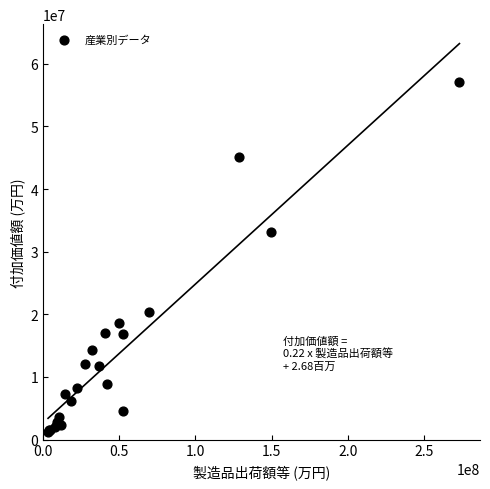

What Y value in the scatter plot is closest to 29178681?

33102505